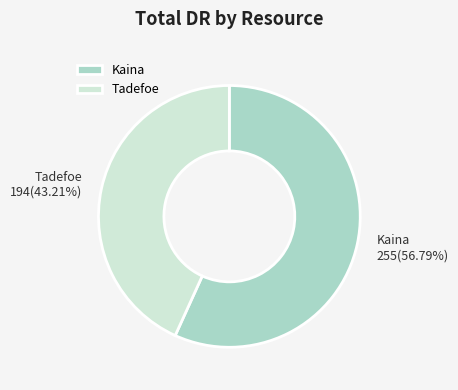

What is the largest slice in the pie chart?

Kaina